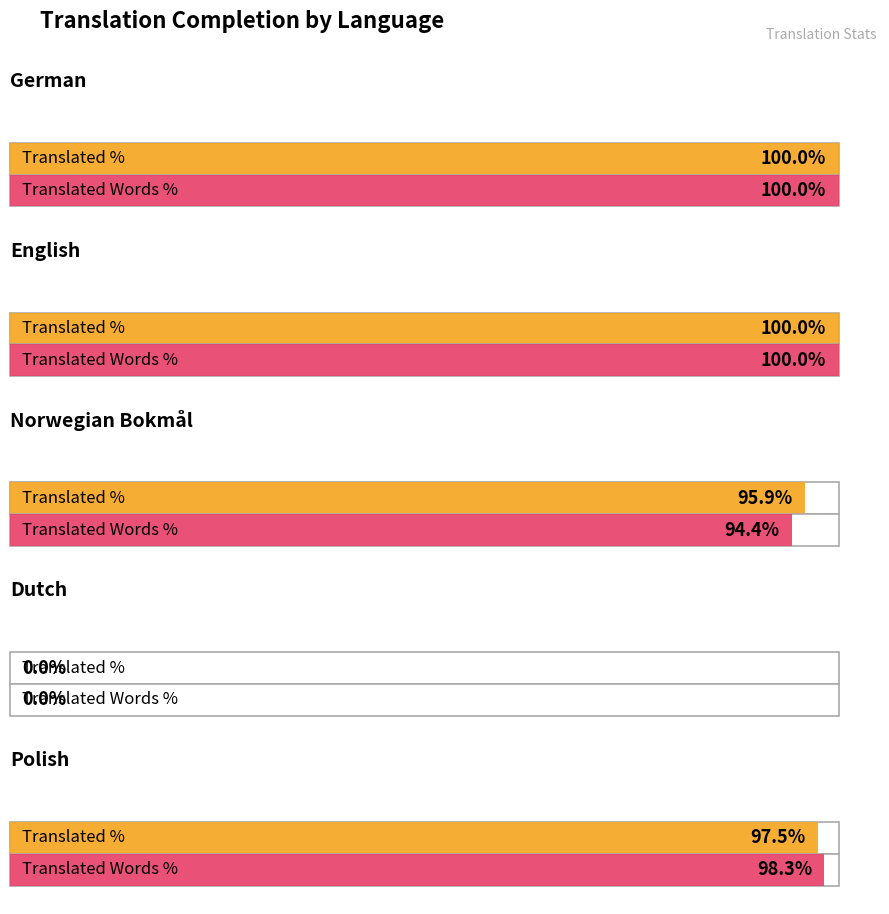

Count the number of categories in the chart.

5